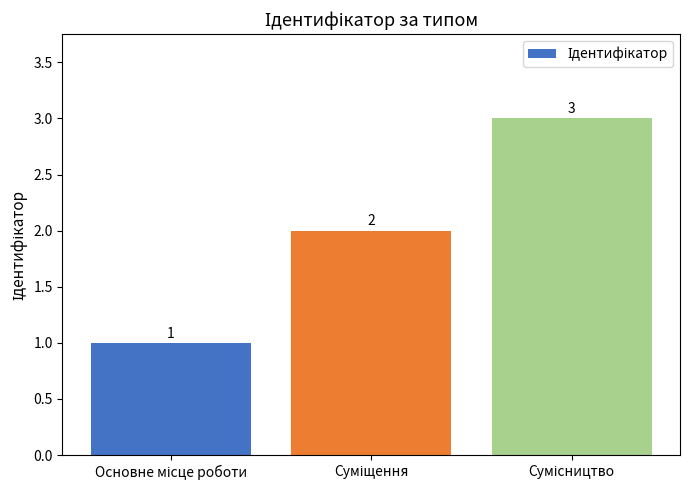

What is the sum of all values?

6